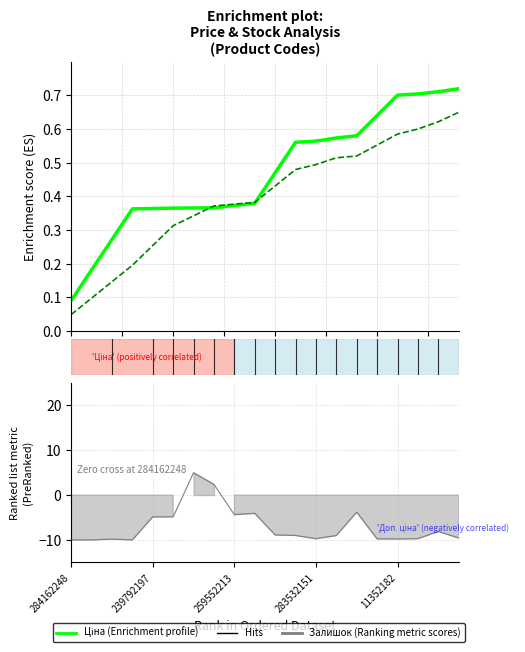

How many times do Доп. ціна and Ціна (Enrichment profile) cross each other?

2